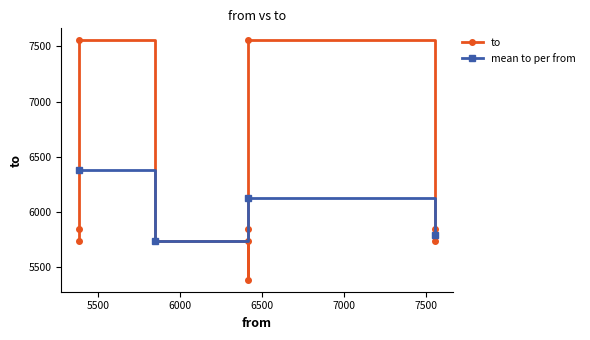

What is the value of the mean to per from point at the 4th from the left?

5790.0